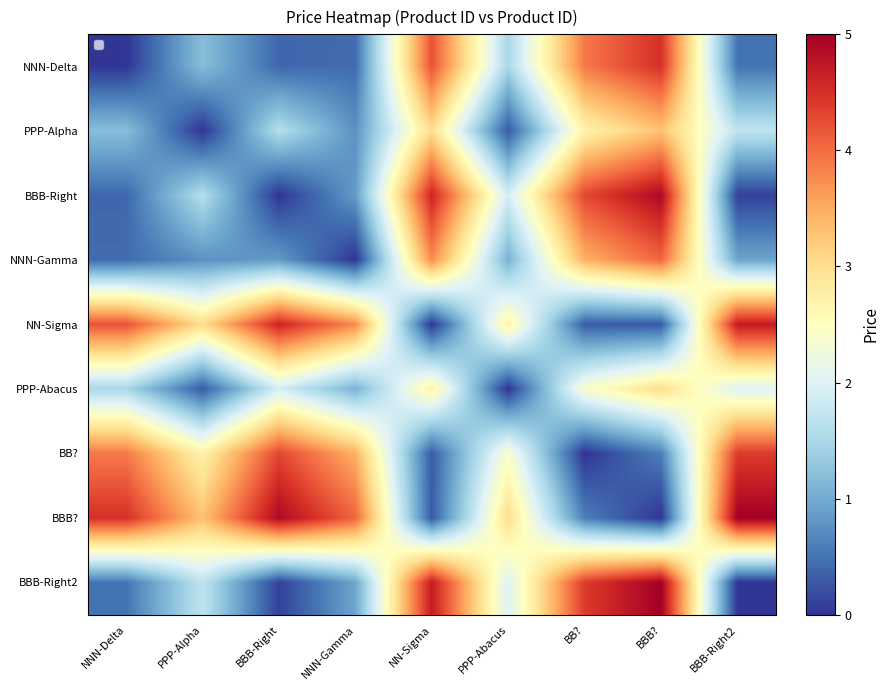

How many values in the PPP-Abacus series are below 1?

2